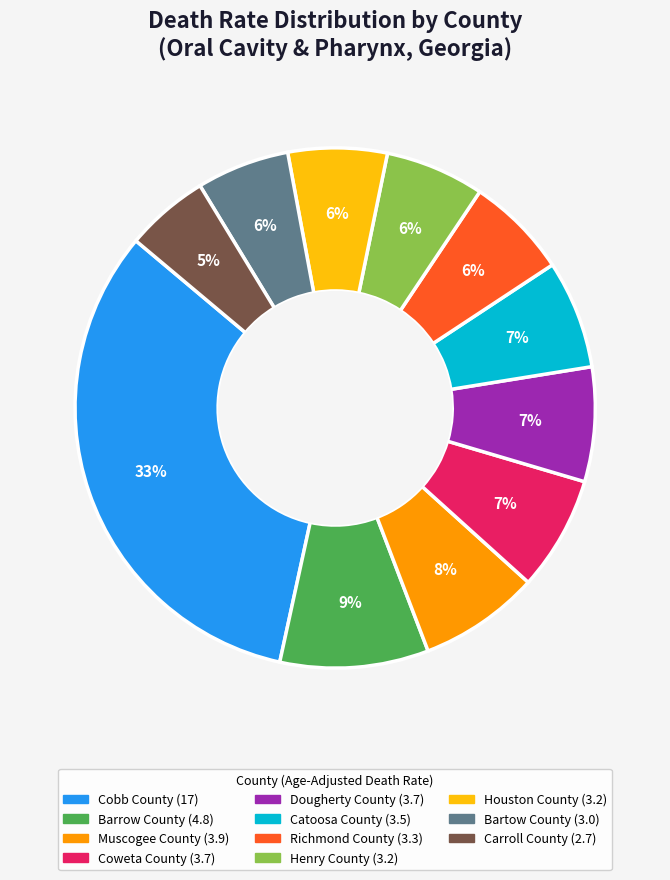

What is the smallest slice in the pie chart?

Carroll County